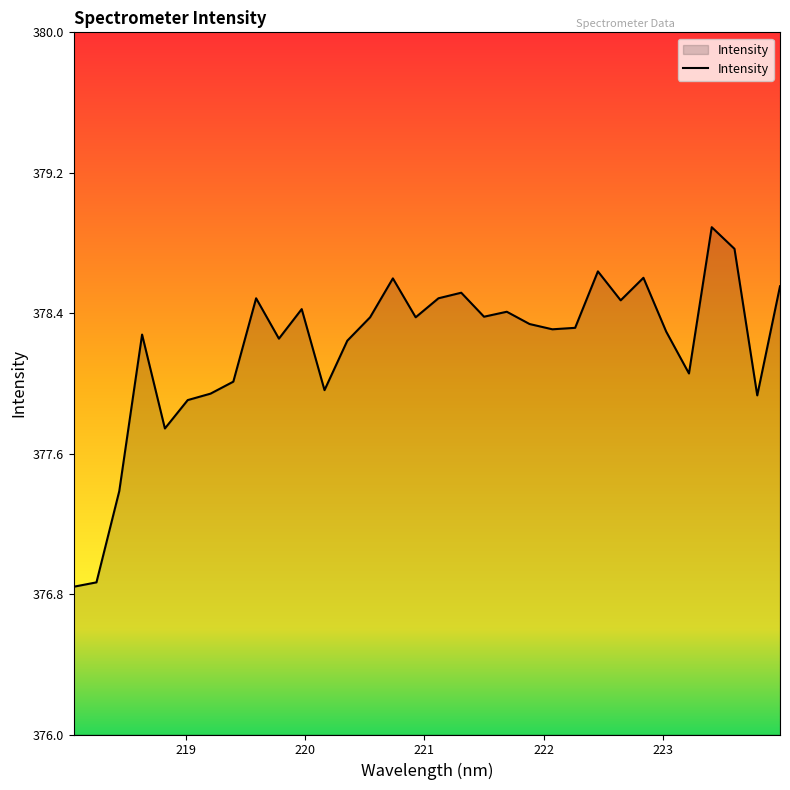

What is the greatest value displayed?

378.9